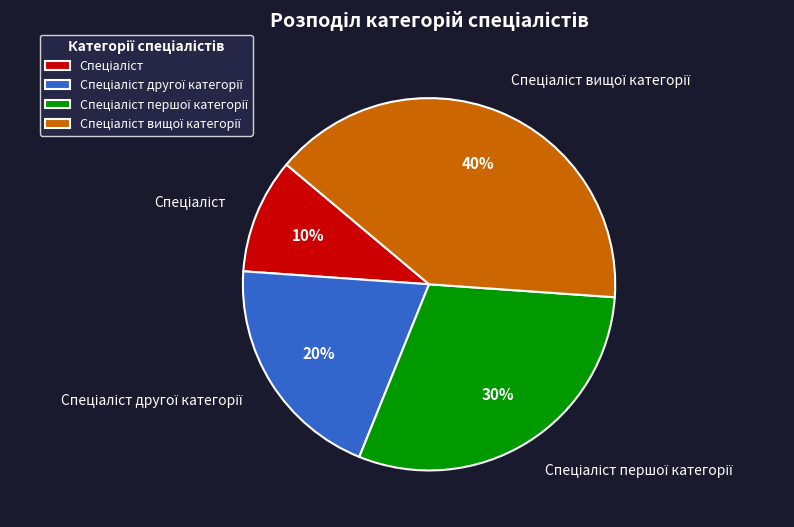

To the nearest percent, what is the difference between the largest and smallest slice percentages?

30%